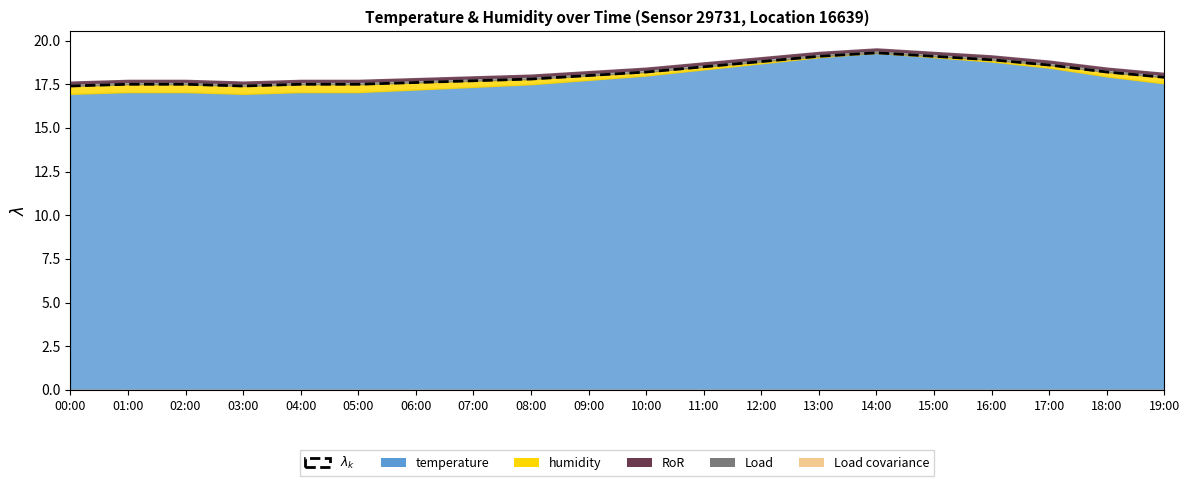

How many data points does each series have?

20